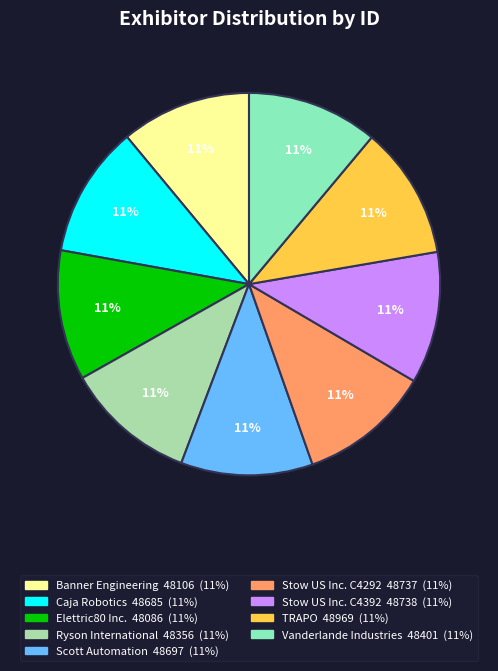

Is Banner Engineering the majority of the pie?

No